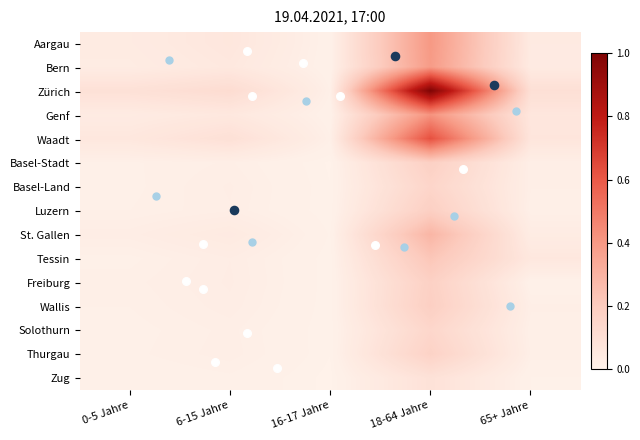

Rank the categories by Waadt value from lowest to highest.

16-17 Jahre, 0-5 Jahre, 65+ Jahre, 6-15 Jahre, 18-64 Jahre